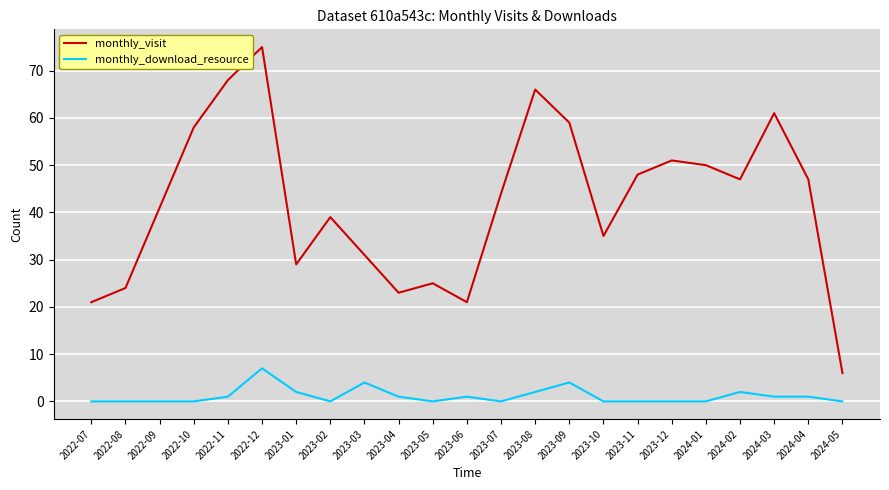

True or false: monthly_visit and monthly_download_resource intersect in this chart.

False